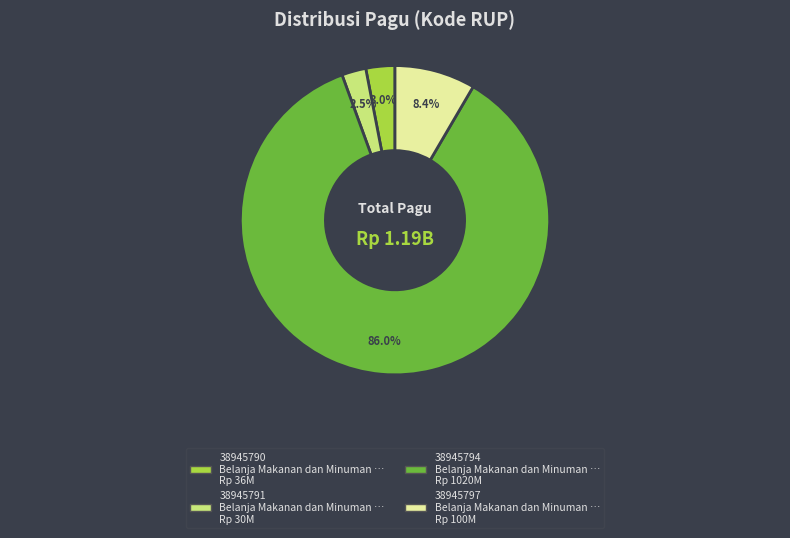

To the nearest percent, what is the difference between the 38945791 and 38945797 slice percentages?

6%